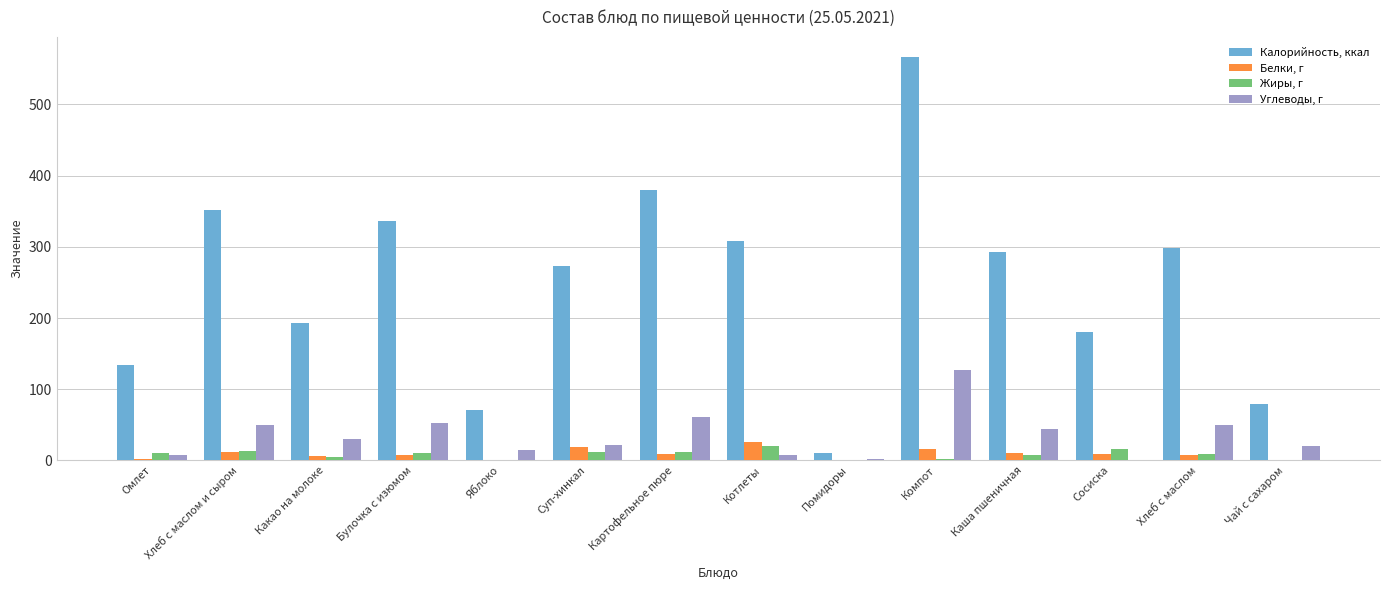

At which label is Углеводы, г closest to 63?

Картофельное пюре